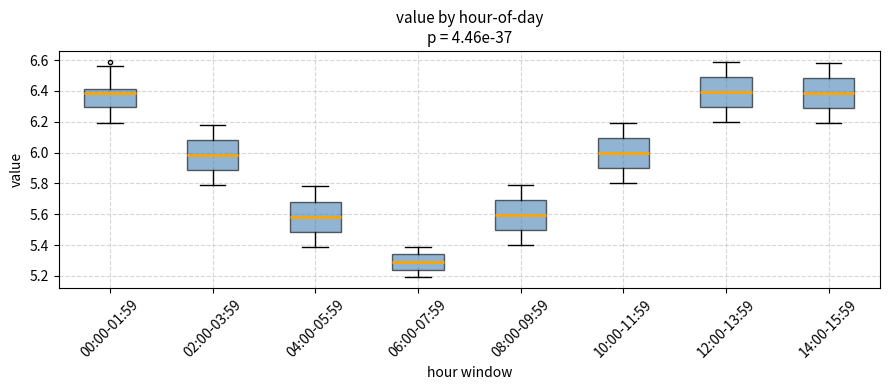

Reading left to right, read every box against the y-axis: the position of its median line, the range the box covers, and the ends of its whiskers. The values are not printed on the chart, so give them approximately, as read against the axis.

00:00-01:59: median 6.40, box 6.30 to 6.42, whiskers 6.20 to 6.56
02:00-03:59: median 5.98, box 5.88 to 6.08, whiskers 5.80 to 6.18
04:00-05:59: median 5.58, box 5.48 to 5.68, whiskers 5.40 to 5.78
06:00-07:59: median 5.30, box 5.24 to 5.34, whiskers 5.20 to 5.40
08:00-09:59: median 5.60, box 5.50 to 5.70, whiskers 5.40 to 5.80
10:00-11:59: median 6.00, box 5.90 to 6.10, whiskers 5.80 to 6.20
12:00-13:59: median 6.40, box 6.30 to 6.50, whiskers 6.20 to 6.60
14:00-15:59: median 6.38, box 6.28 to 6.48, whiskers 6.20 to 6.58